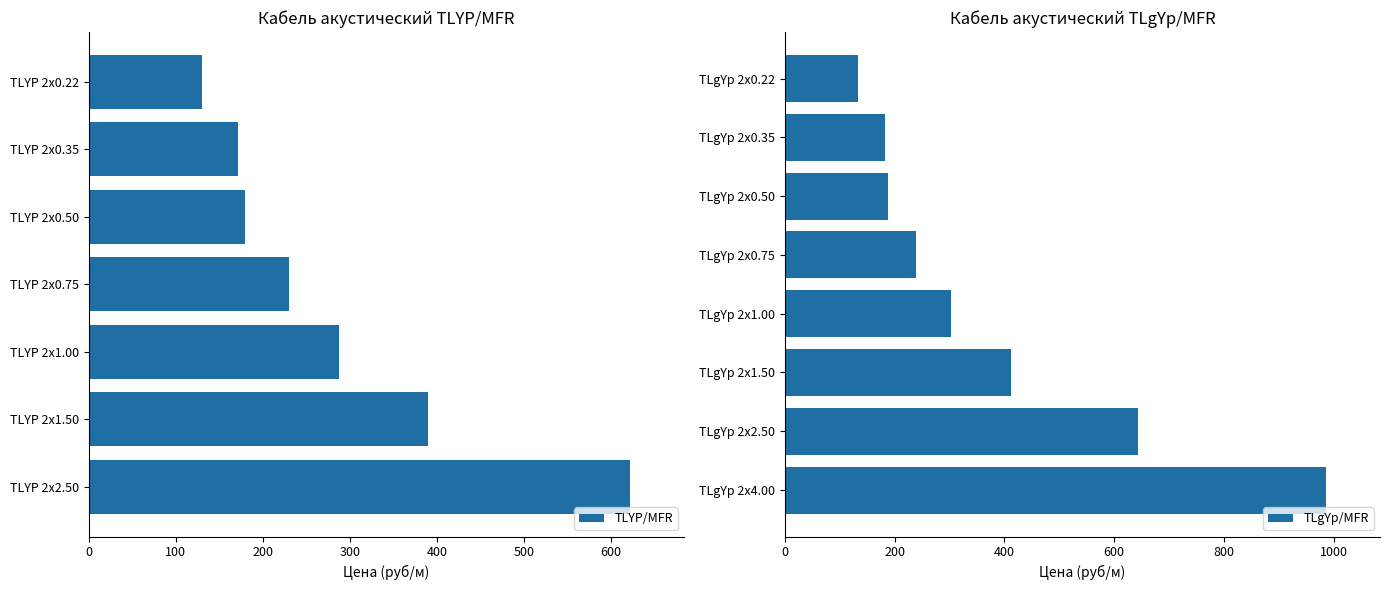

Reading left to right, extract all data points from this chart.

TLYP 2x0.22=130	TLYP 2x0.35=172	TLYP 2x0.50=180	TLYP 2x0.75=230	TLYP 2x1.00=288	TLYP 2x1.50=390	TLYP 2x2.50=622	TLgYp 2x0.22=134	TLgYp 2x0.35=182	TLgYp 2x0.50=188	TLgYp 2x0.75=240	TLgYp 2x1.00=302	TLgYp 2x1.50=412	TLgYp 2x2.50=644	TLgYp 2x4.00=986